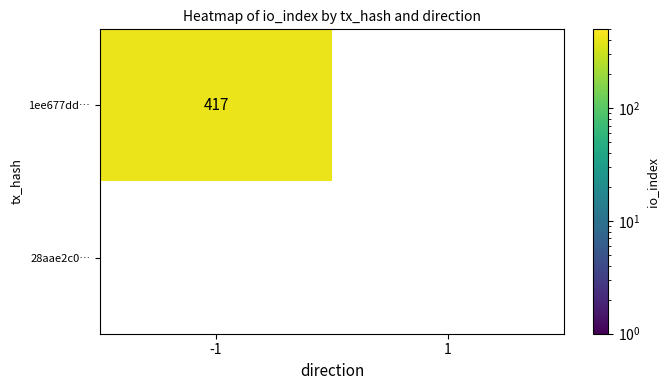

The value of 1ee677dd… at -1 is 417. True or false?

True